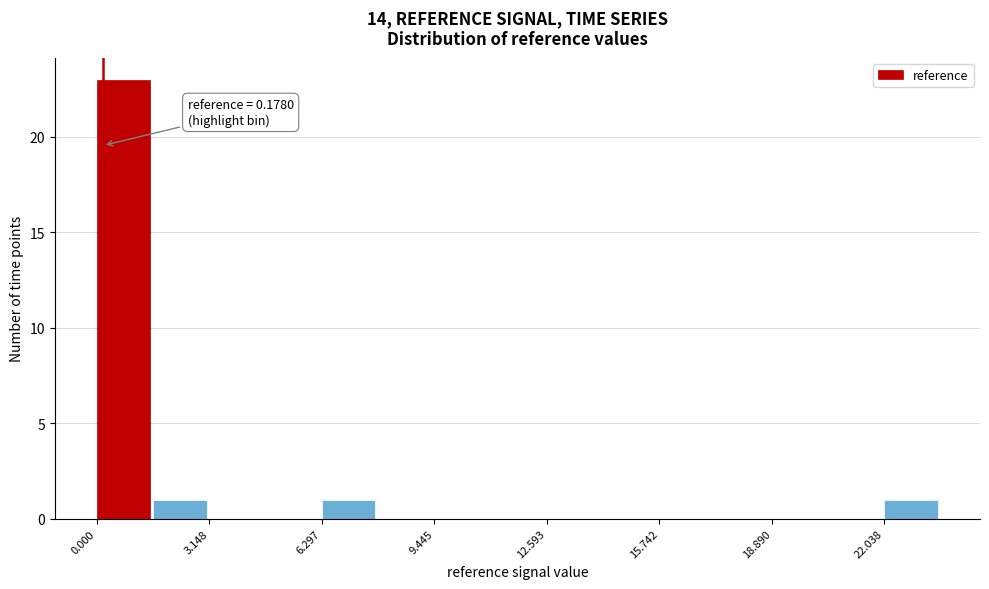

Around what value on the x-axis is the tallest bar? Give the approximate position of its centre, as read against the axis.

0.5